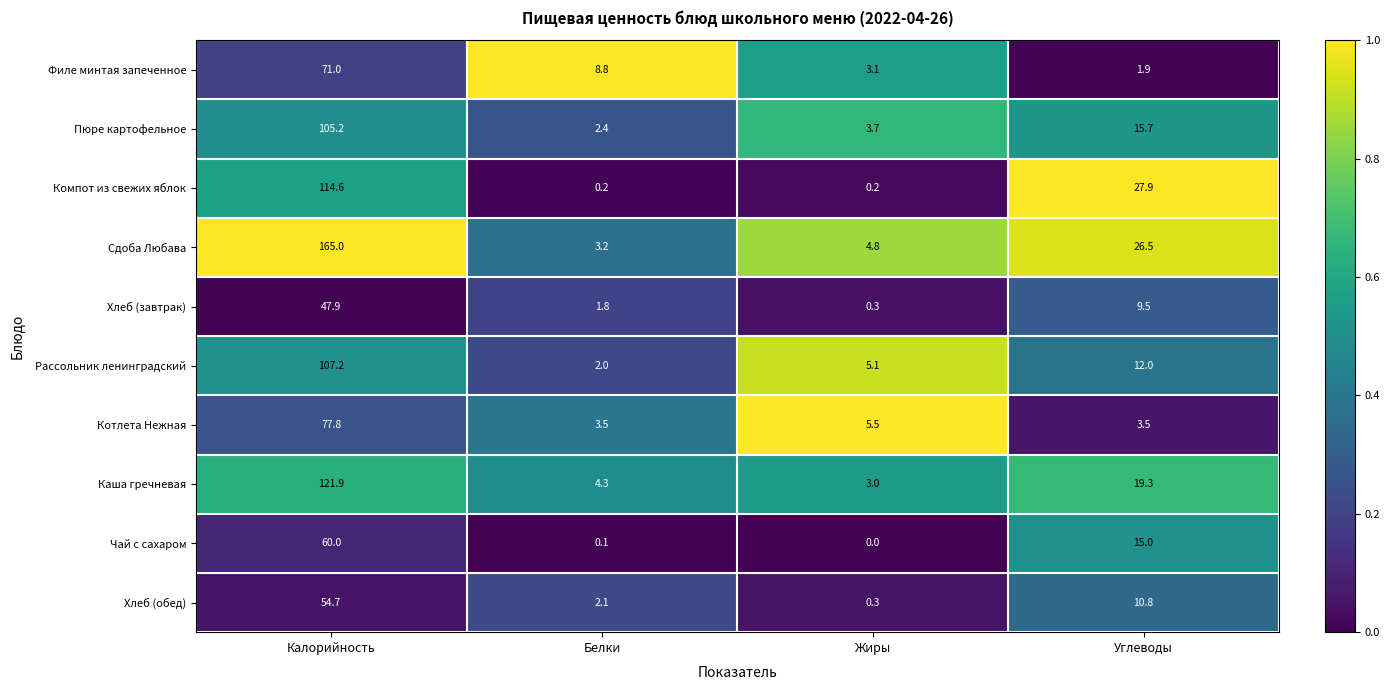

What is the sum of all Котлета Нежная values?

90.3